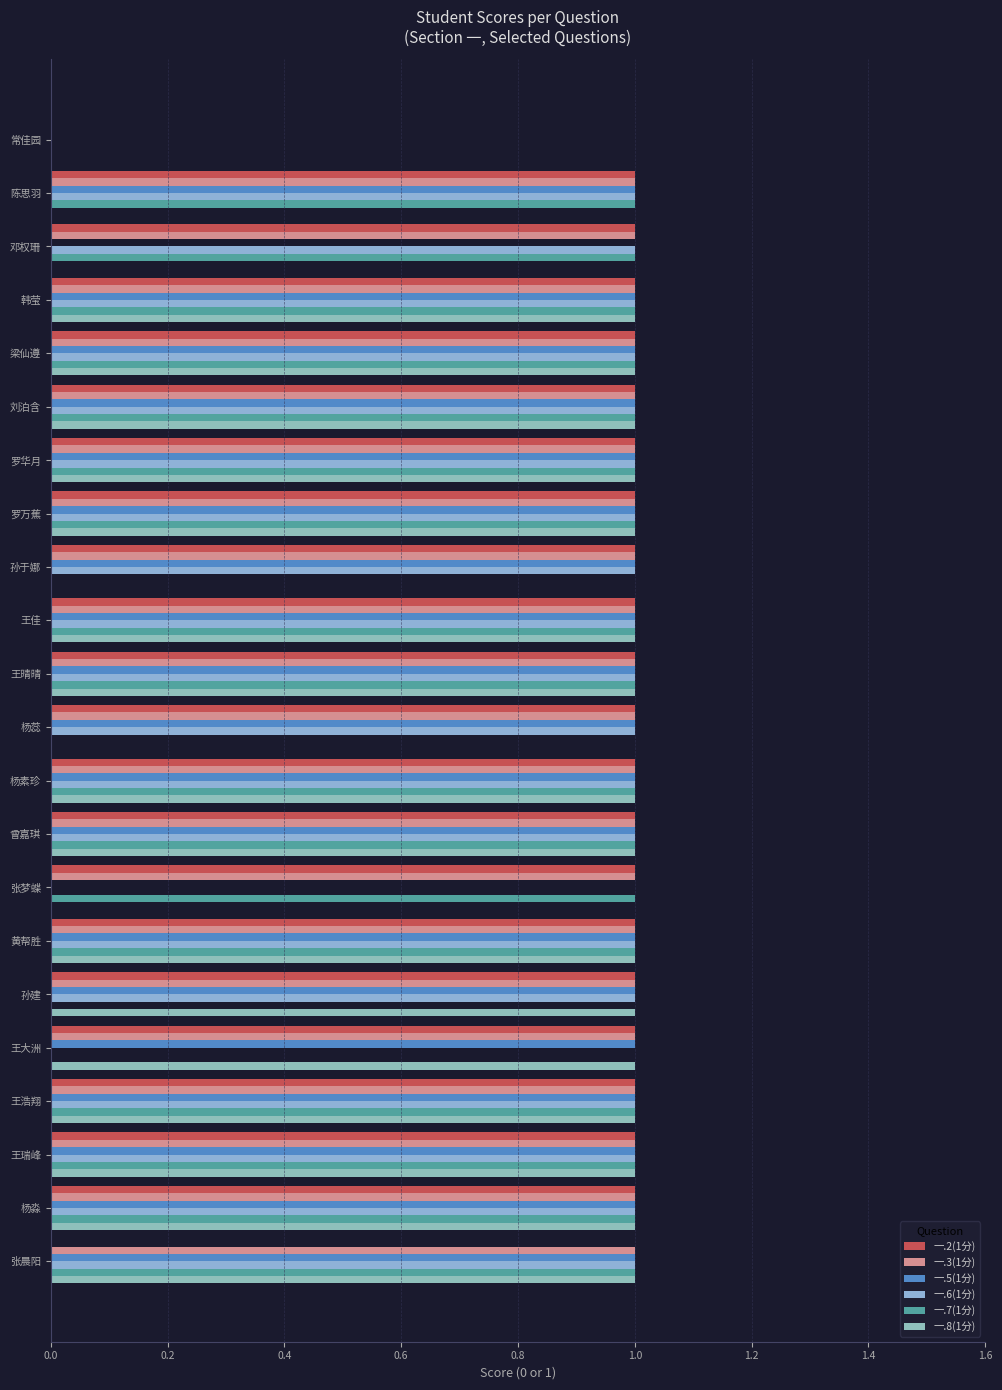

Which series has the largest range (max minus min)?

一.2(1分)